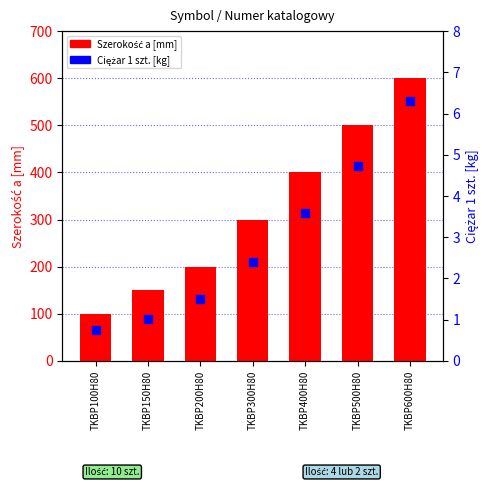

What is the total value across all series at TKBP150H80?

151.0